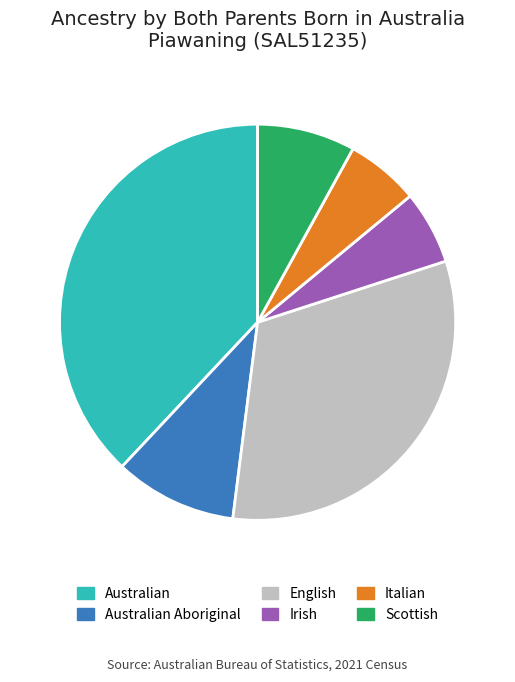

Is Italian the majority of the pie?

No